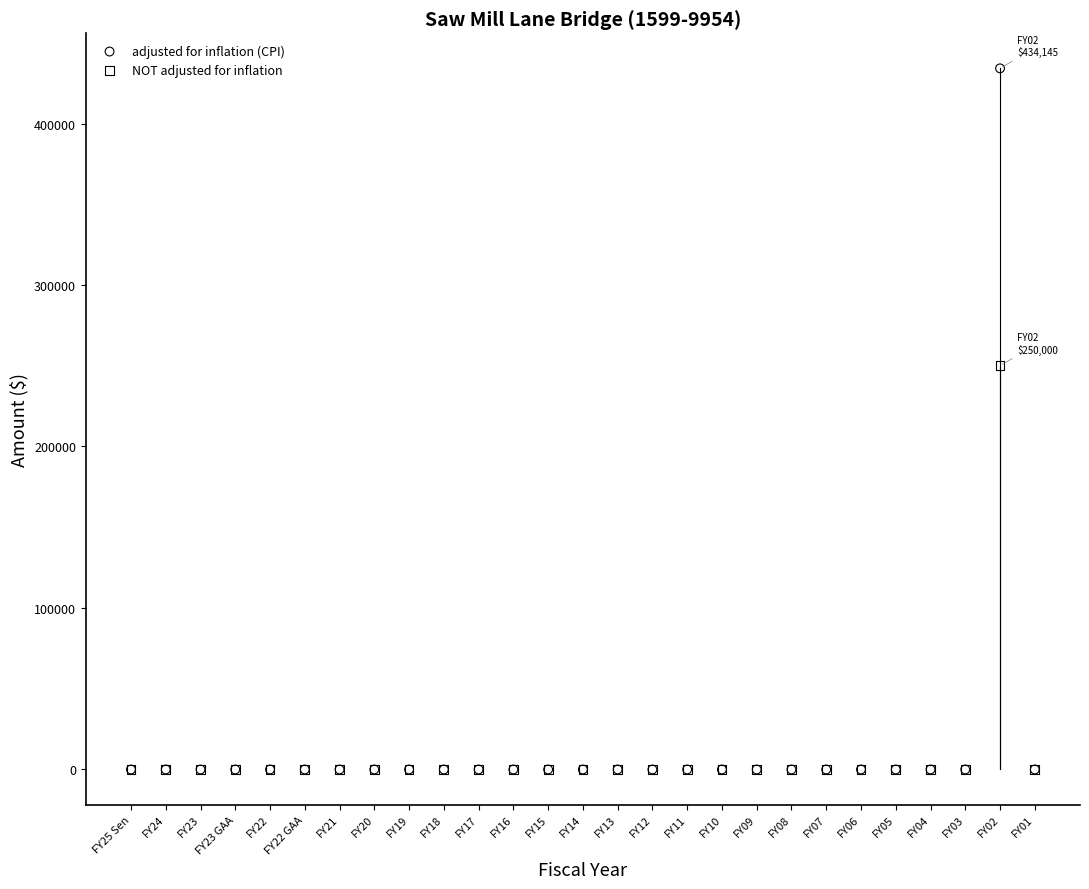

Across all series, what Y value is closest to 217072?

250000